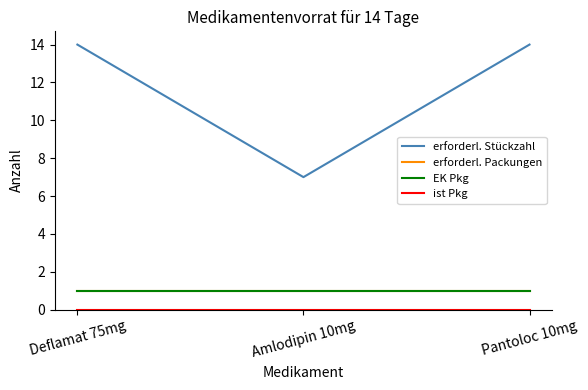

Which category has the lowest value across all series?

Deflamat 75mg